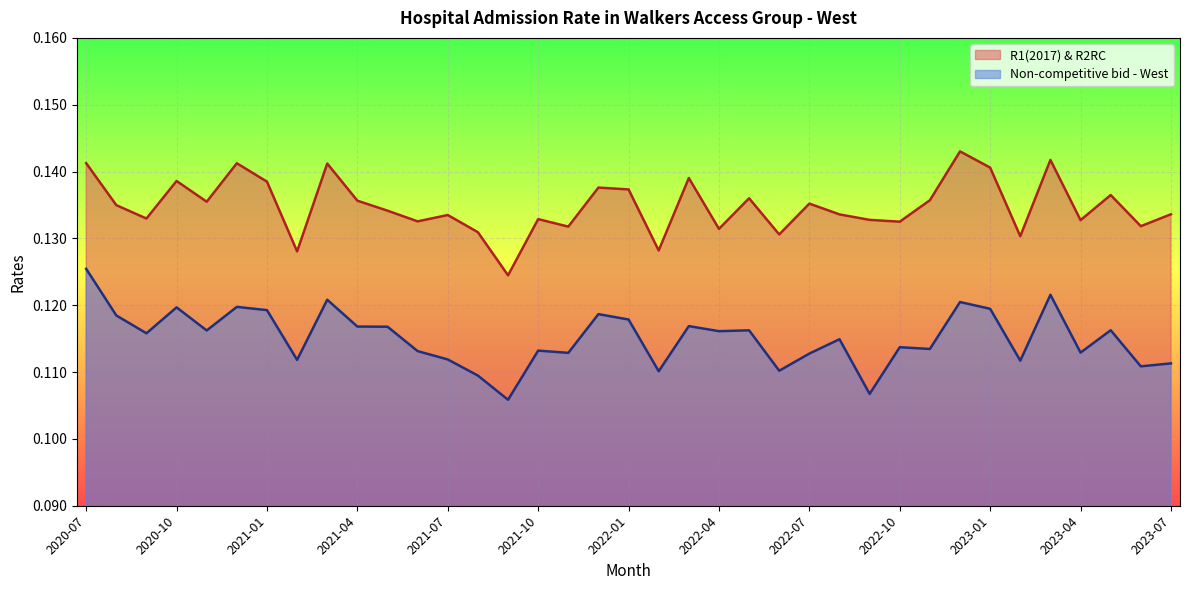

Does the chart display data point markers on the line(s)?

No